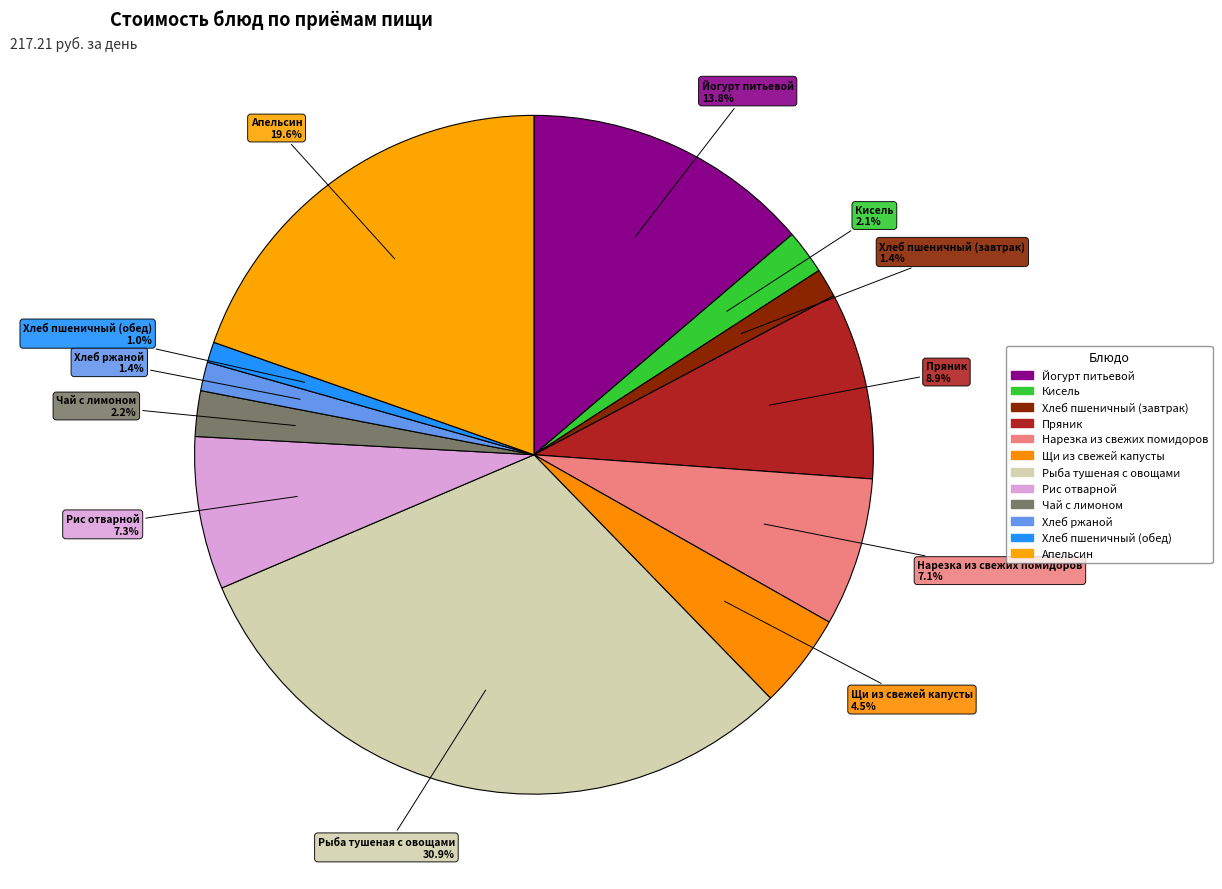

How many slices are in this pie chart?

12